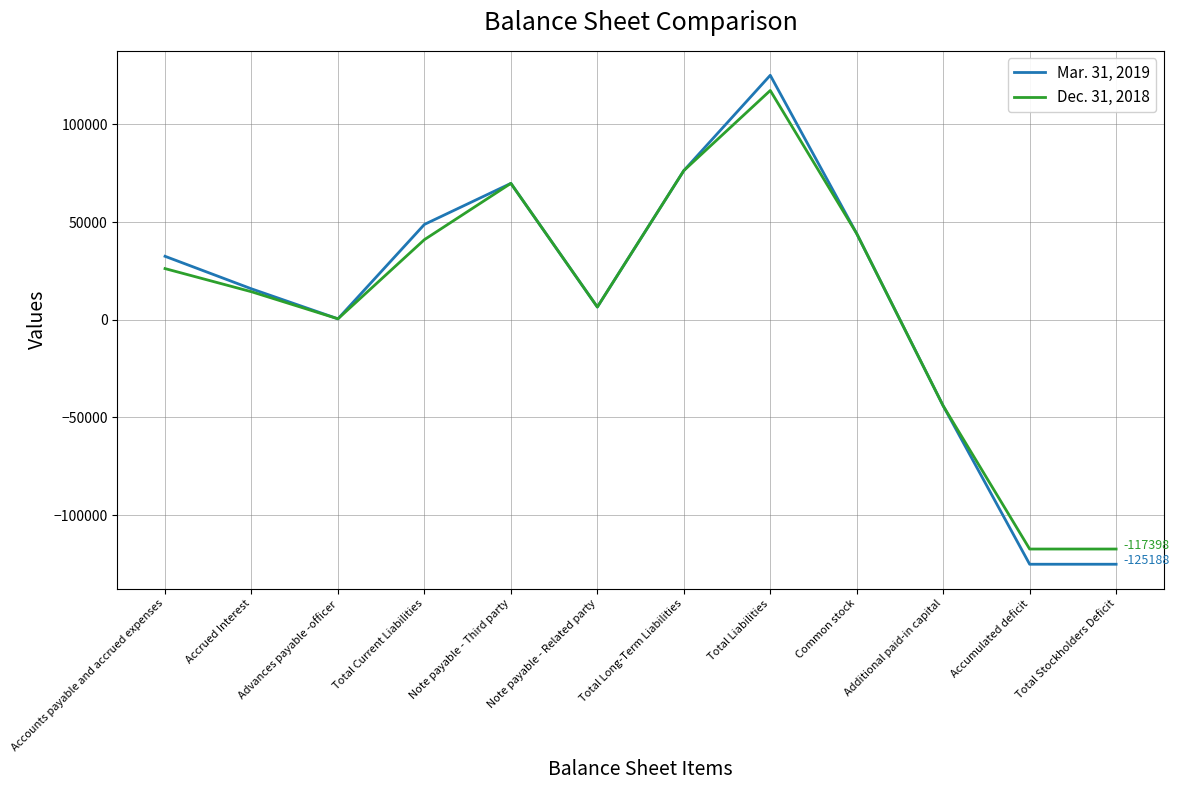

Which category has the highest value in the Dec. 31, 2018 series?

Total Liabilities